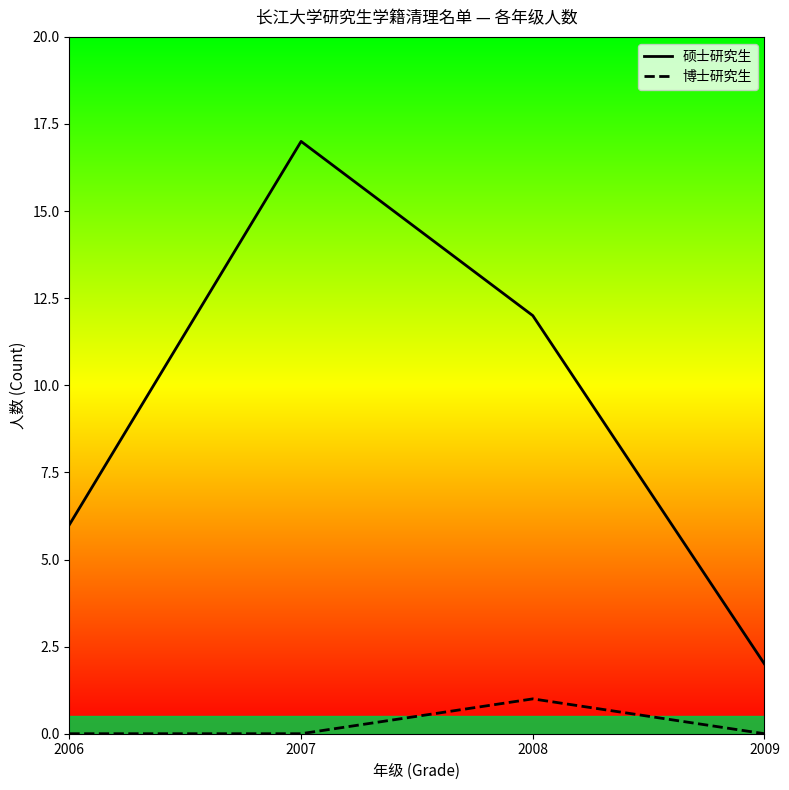

Rank the categories by 硕士研究生_line value from lowest to highest.

2009, 2006, 2008, 2007